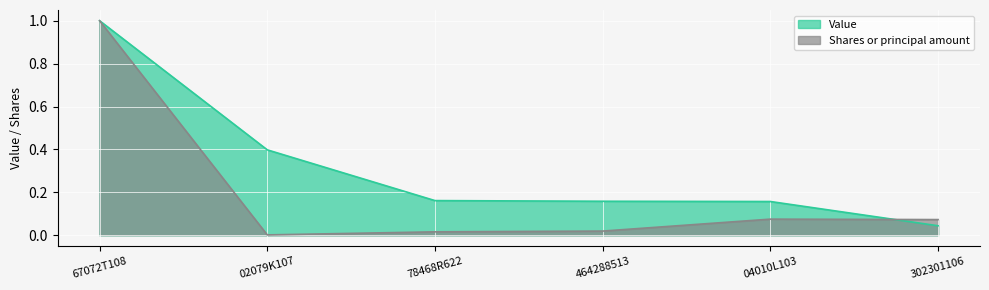

Between 67072T108 and 02079K107, which series saw the biggest shift?

Shares or principal amount